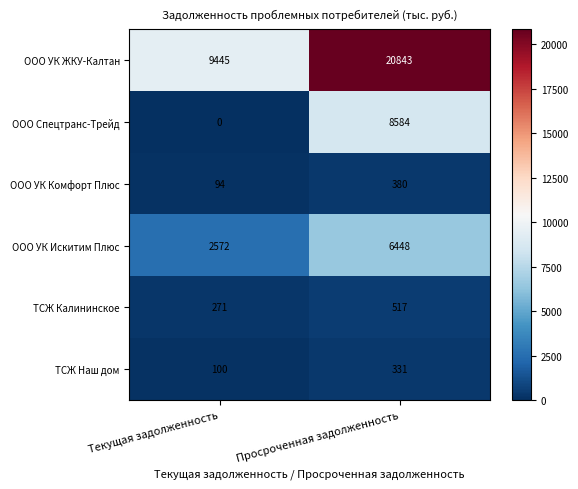

Which series changed the most between Текущая задолженность and Просроченная задолженность?

ООО УК ЖКУ-Калтан